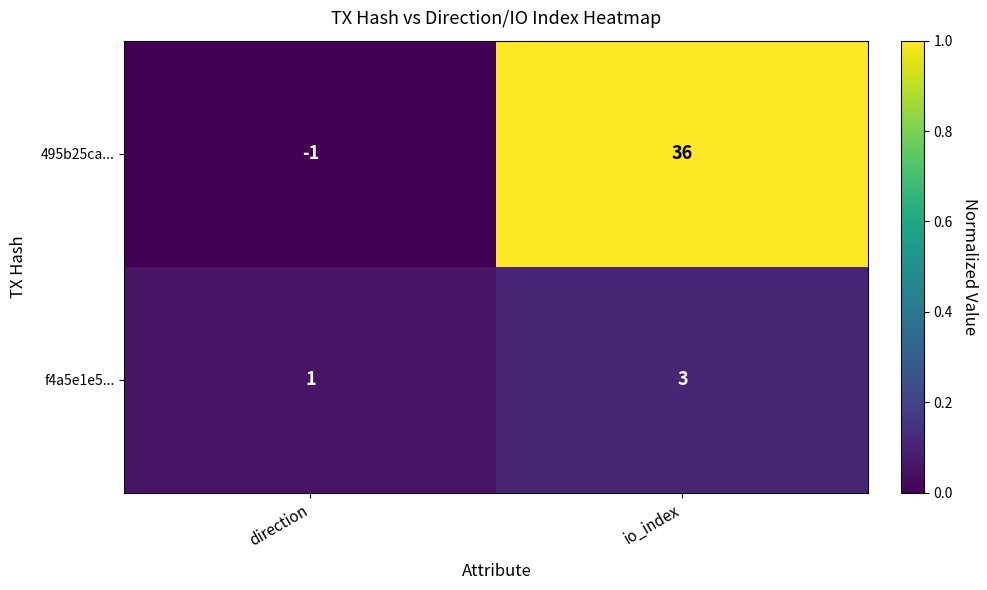

True or false: f4a5e1e5... has a value of 3 at io_index.

True